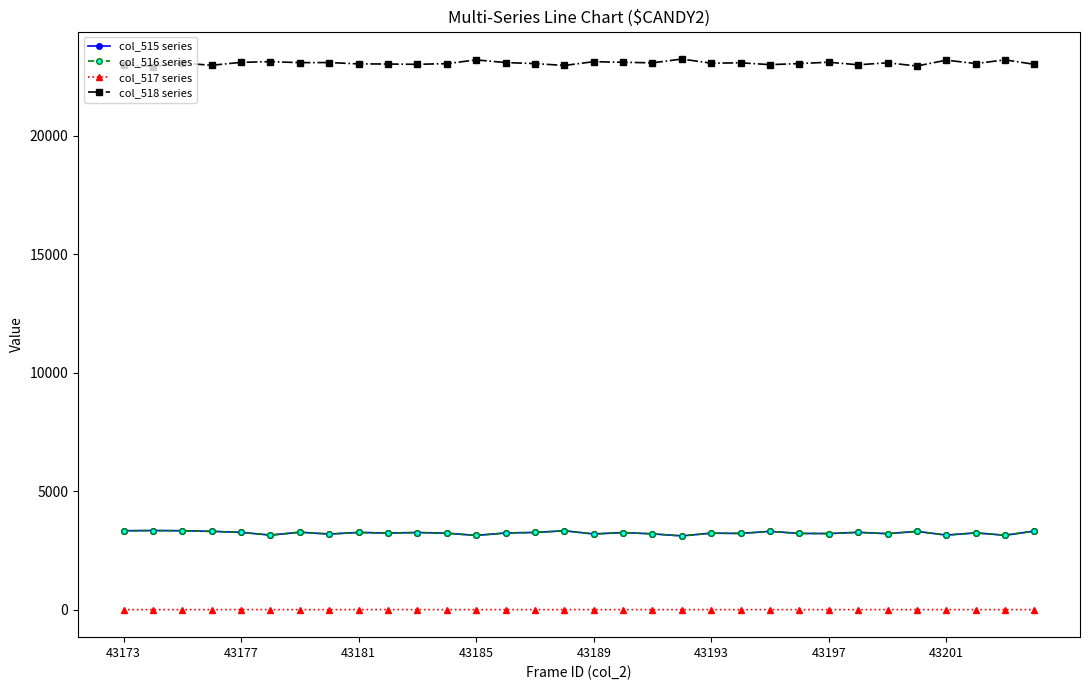

What is the maximum value shown in the chart?

23250